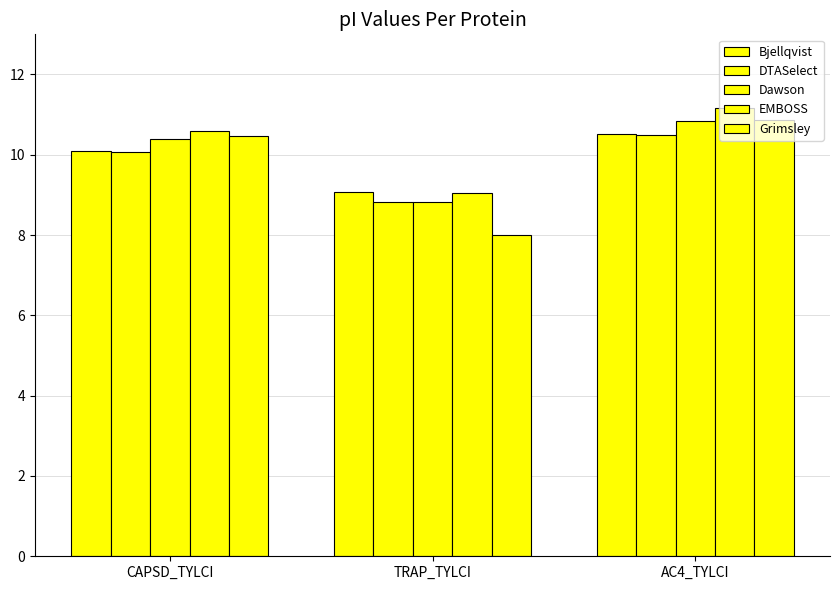

Which series has the largest range (max minus min)?

Grimsley